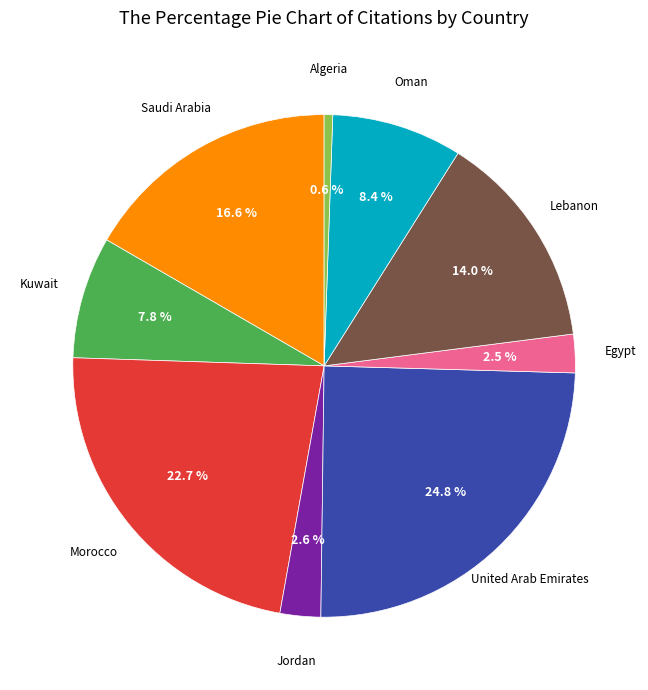

Does any single category account for the majority?

No